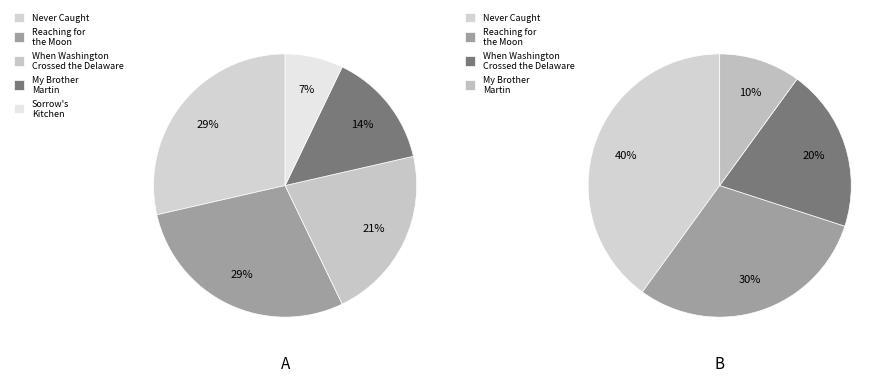

Between Reaching for the Moon and My Brother Martin, which is larger?

Reaching for the Moon